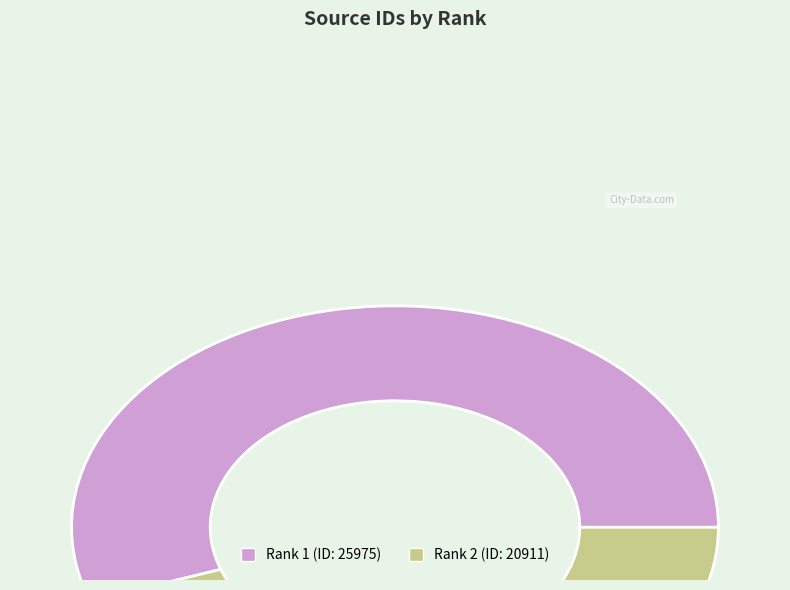

Which slice represents more than half of the pie?

Rank 1 (ID: 25975)